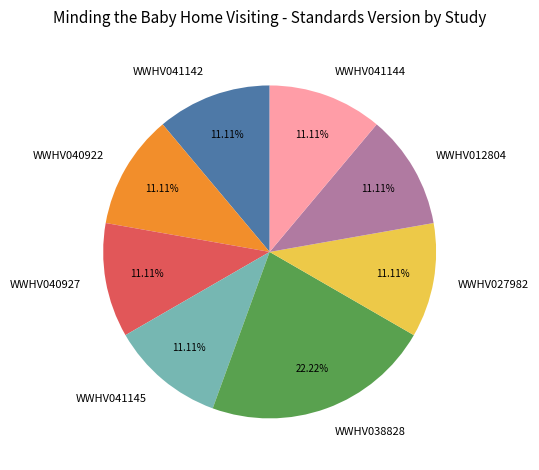

True or false: WWHV040922 accounts for 24% of the total.

False